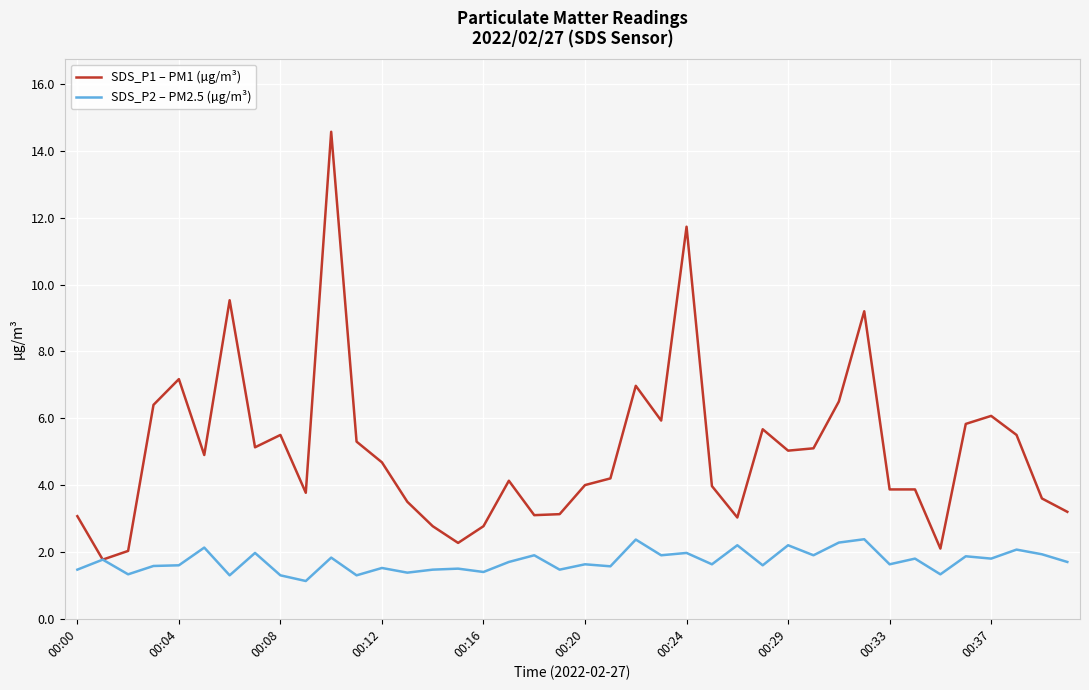

Which series has the largest total across all categories?

SDS_P1 – PM1 (µg/m³)